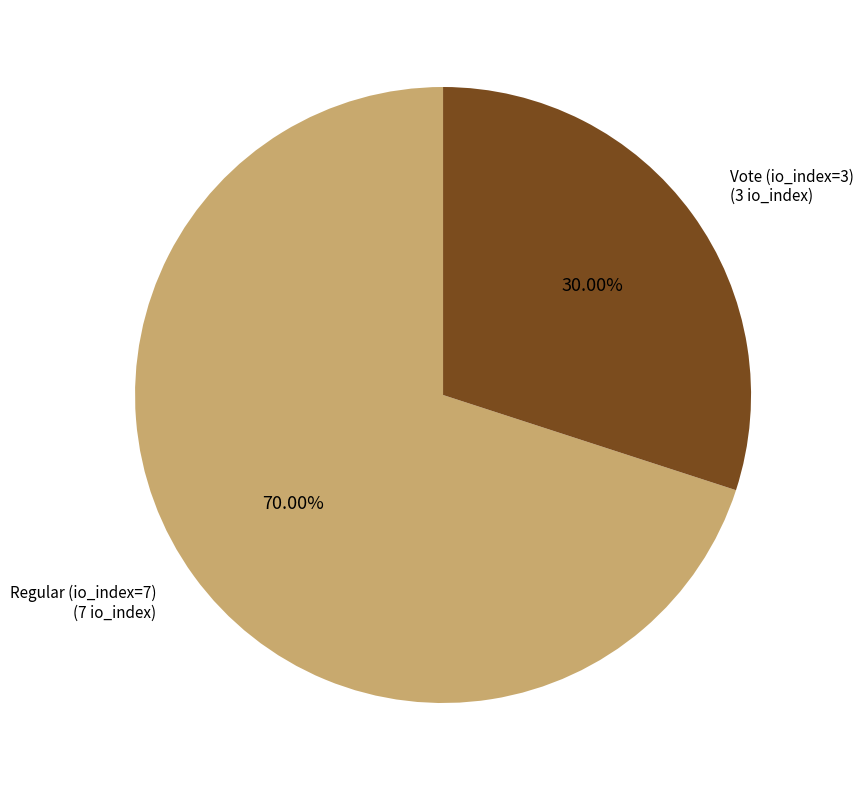

Is there any slice that represents more than half of the pie?

Yes